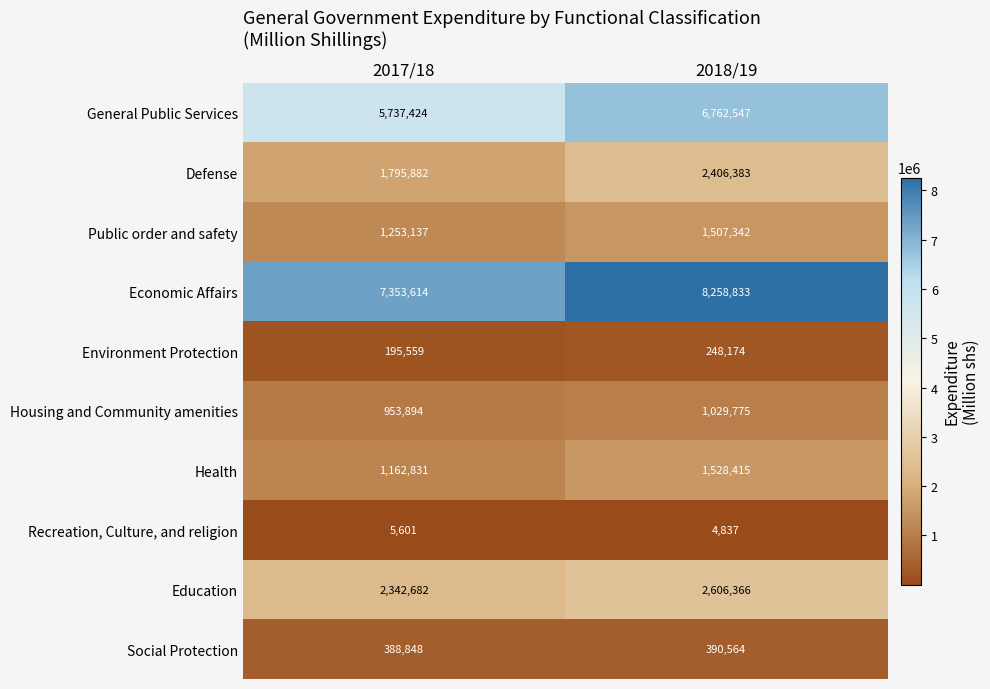

What is the minimum value shown in the chart?

4837